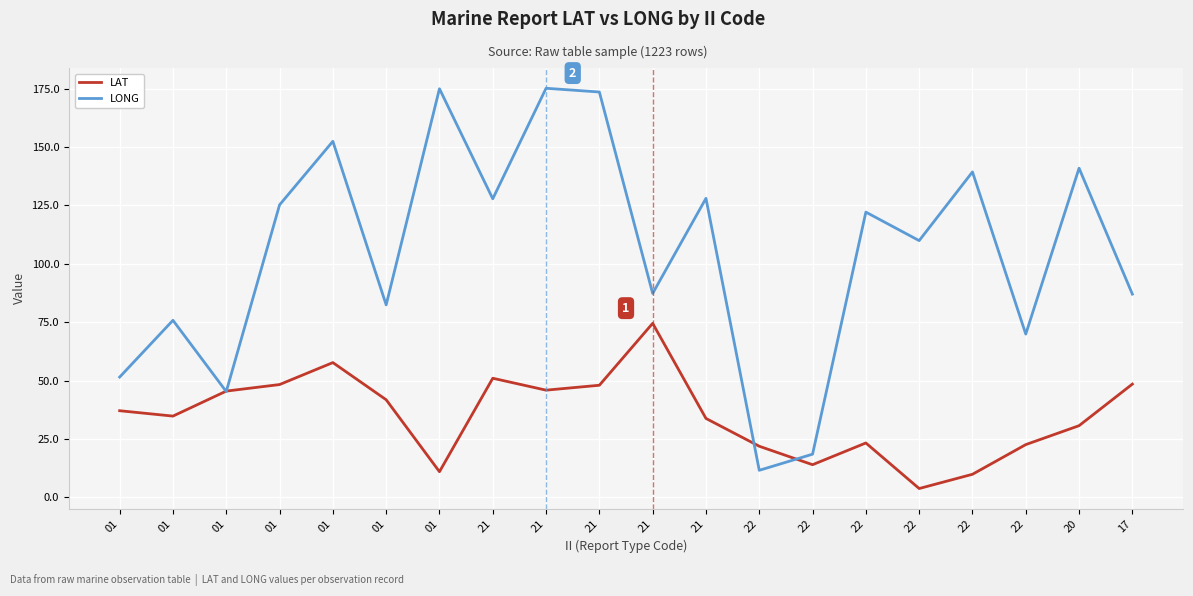

Does the chart display data point markers on the line(s)?

No